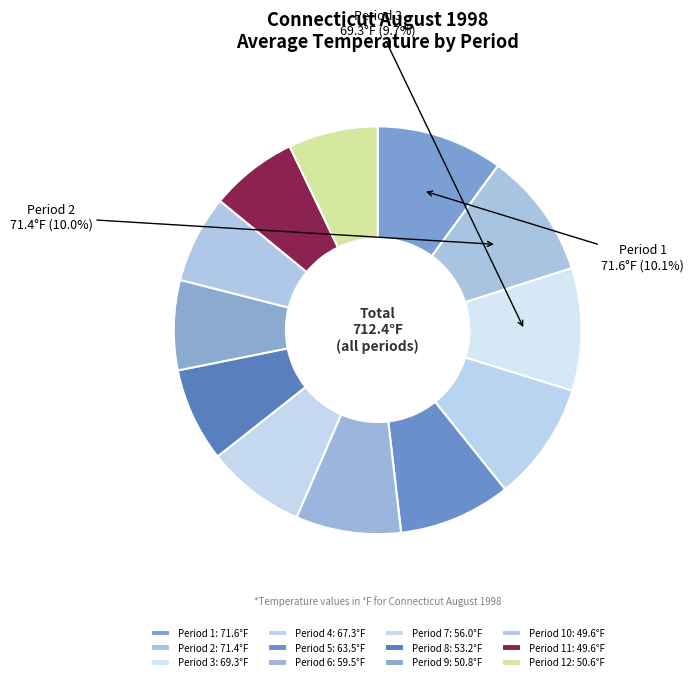

Rank the categories by value from lowest to highest.

Period 10, Period 11, Period 12, Period 9, Period 8, Period 7, Period 6, Period 5, Period 4, Period 3, Period 2, Period 1